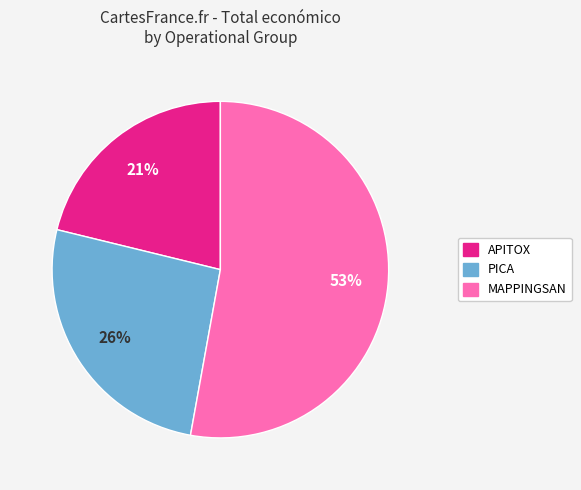

Combined, do APITOX and PICA account for over 50%?

No